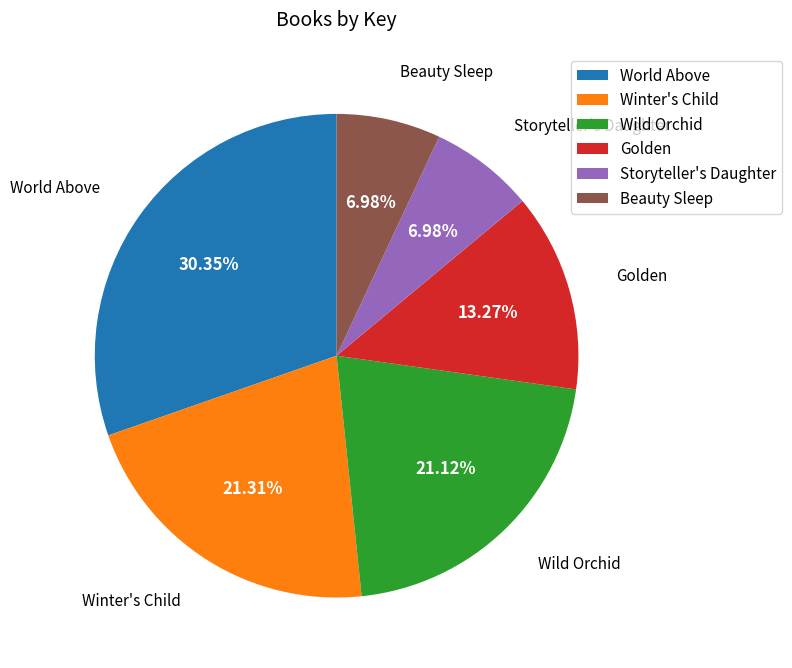

Which has a higher value, Beauty Sleep or Winter's Child?

Winter's Child